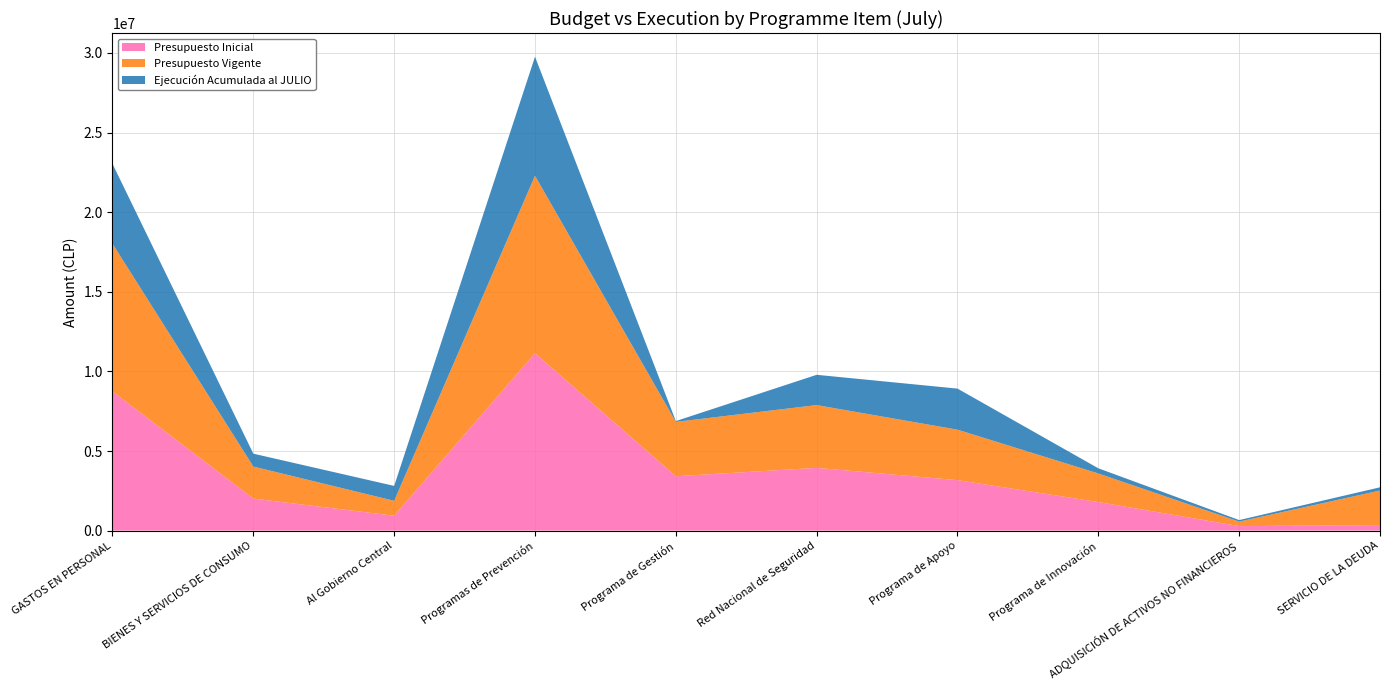

Reading right to left, transcribe all the data shown in this chart.

Presupuesto Inicial: SERVICIO DE LA DEUDA=347195	ADQUISICIÓN DE ACTIVOS NO FINANCIEROS=282706	Programa de Innovación=1795143	Programa de Apoyo=3170340	Red Nacional de Seguridad=3941485	Programa de Gestión=3414954	Programas de Prevención=11142204	Al Gobierno Central=936062	BIENES Y SERVICIOS DE CONSUMO=2012343	GASTOS EN PERSONAL=8742171
Presupuesto Vigente: SERVICIO DE LA DEUDA=2171979	ADQUISICIÓN DE ACTIVOS NO FINANCIEROS=282706	Programa de Innovación=1795143	Programa de Apoyo=3170496	Red Nacional de Seguridad=3943453	Programa de Gestión=3415351	Programas de Prevención=11147602	Al Gobierno Central=936062	BIENES Y SERVICIOS DE CONSUMO=2012343	GASTOS EN PERSONAL=9276654
Ejecución Acumulada al JULIO: SERVICIO DE LA DEUDA=202204	ADQUISICIÓN DE ACTIVOS NO FINANCIEROS=96818	Programa de Innovación=324402	Programa de Apoyo=2579301	Red Nacional de Seguridad=1902504	Programa de Gestión=50831	Programas de Prevención=7476744	Al Gobierno Central=936062	BIENES Y SERVICIOS DE CONSUMO=808966	GASTOS EN PERSONAL=5019482